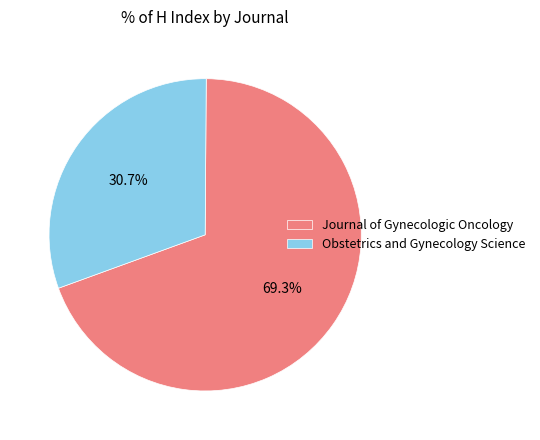

Combined, do Obstetrics and Gynecology Science and Journal of Gynecologic Oncology account for over 50%?

Yes